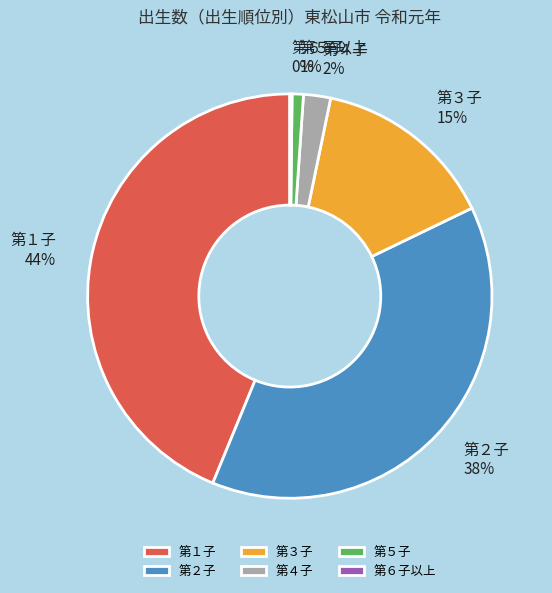

To the nearest percent, what portion does 第５子 represent?

1%